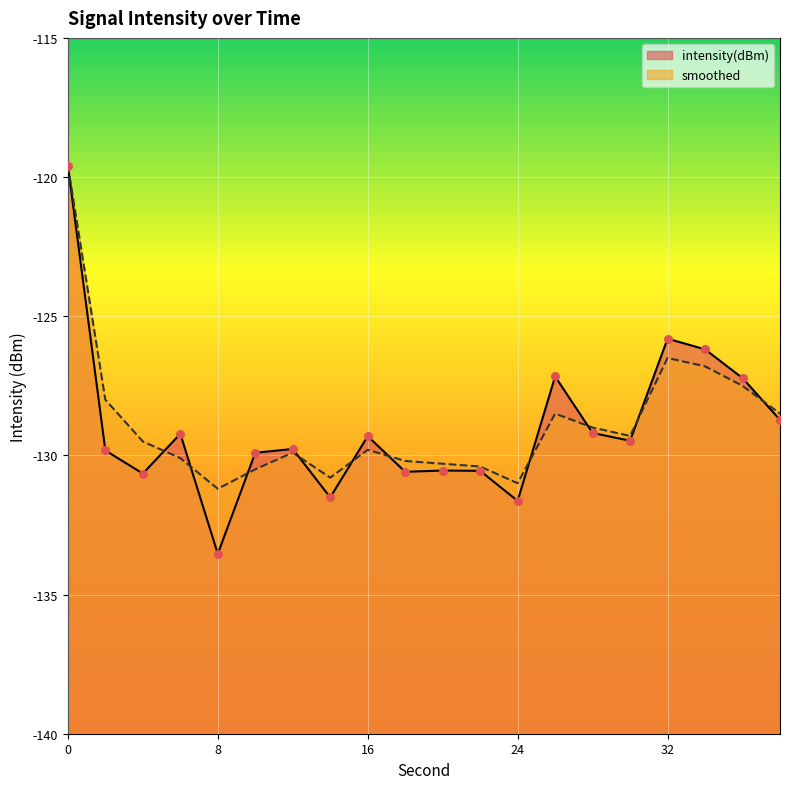

Which series reaches the minimum Y coordinate?

intensity(dBm)